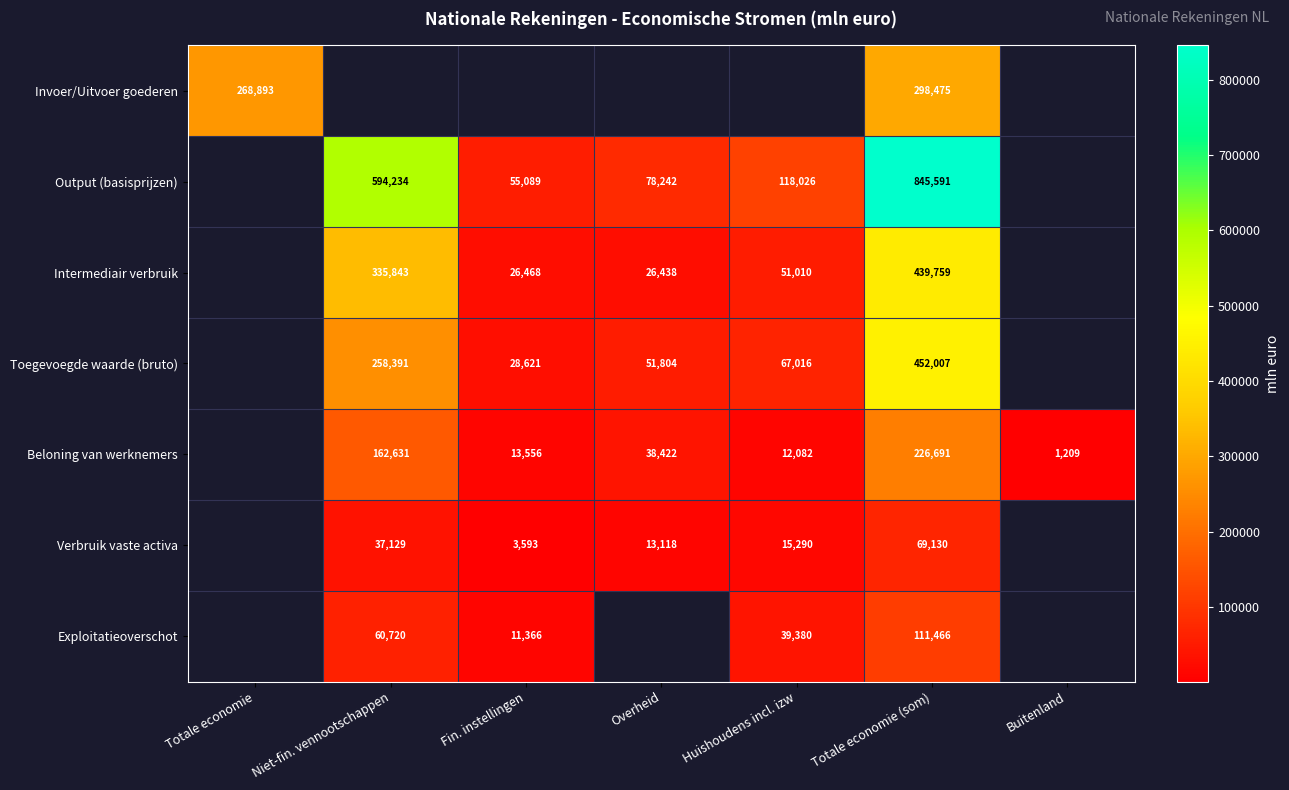

The value of Output (basisprijzen) at Overheid is 32423. True or false?

False